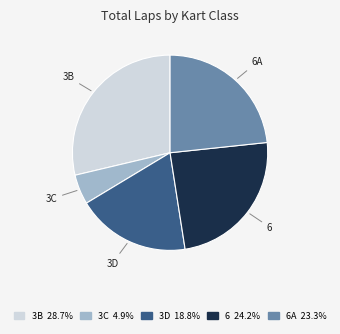

Is there any slice that represents more than half of the pie?

No